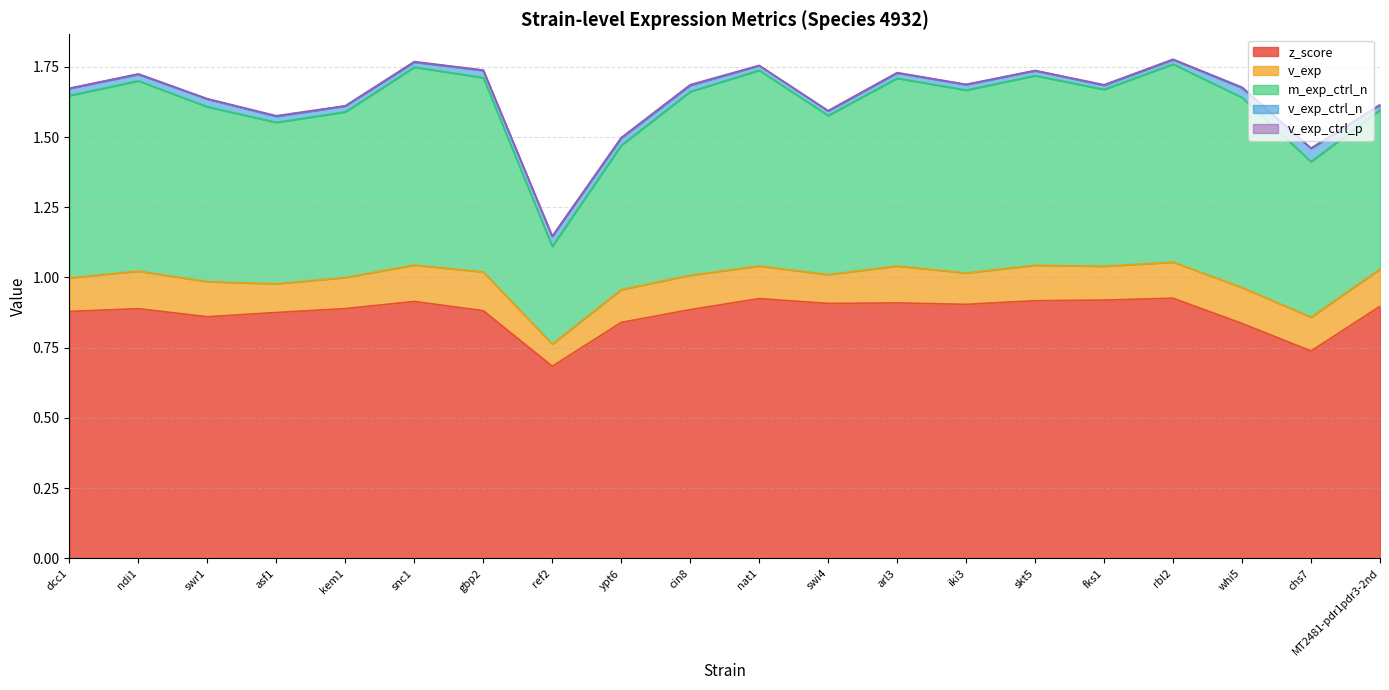

What is the total value across all series at MT2481-pdr1pdr3-2nd?

1.6